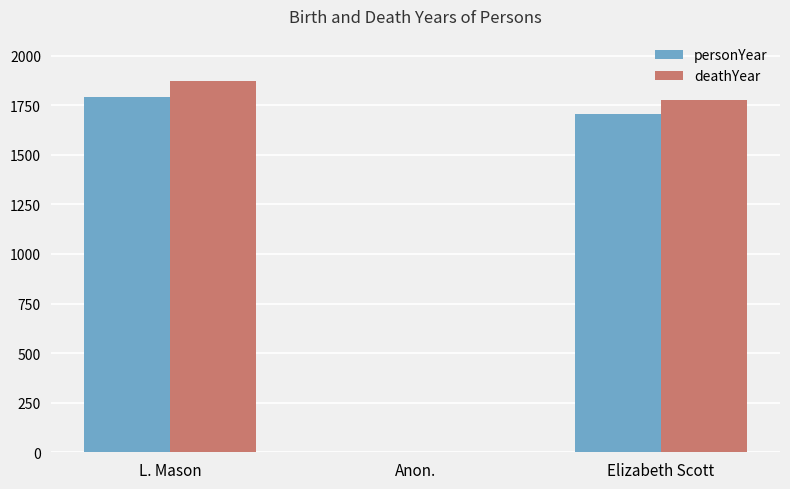

Is the value of personYear at Elizabeth Scott greater than the value of deathYear at Anon.?

Yes